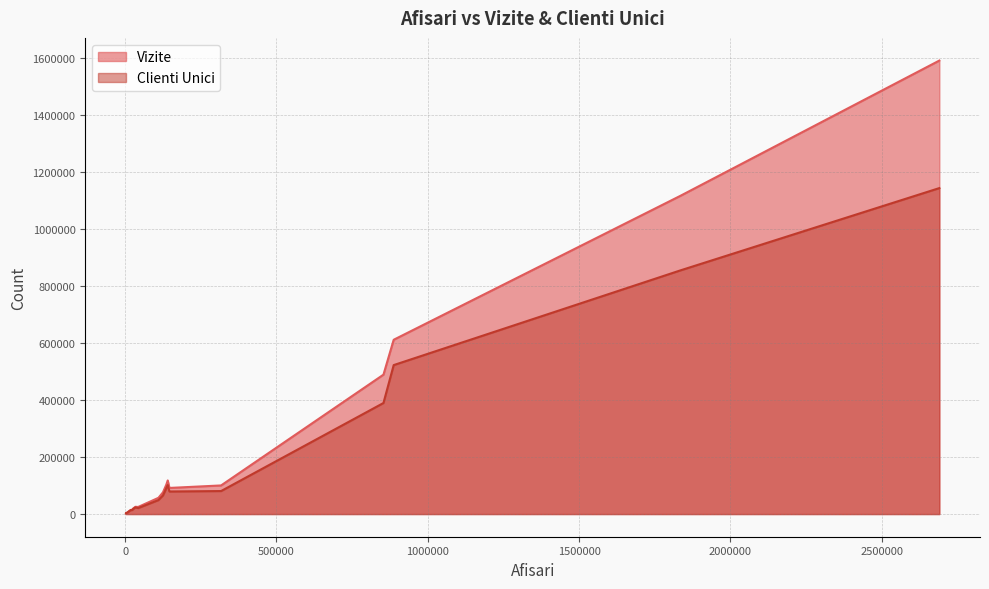

The Clienti Unici series shows 30953 at 26204. True or false?

False